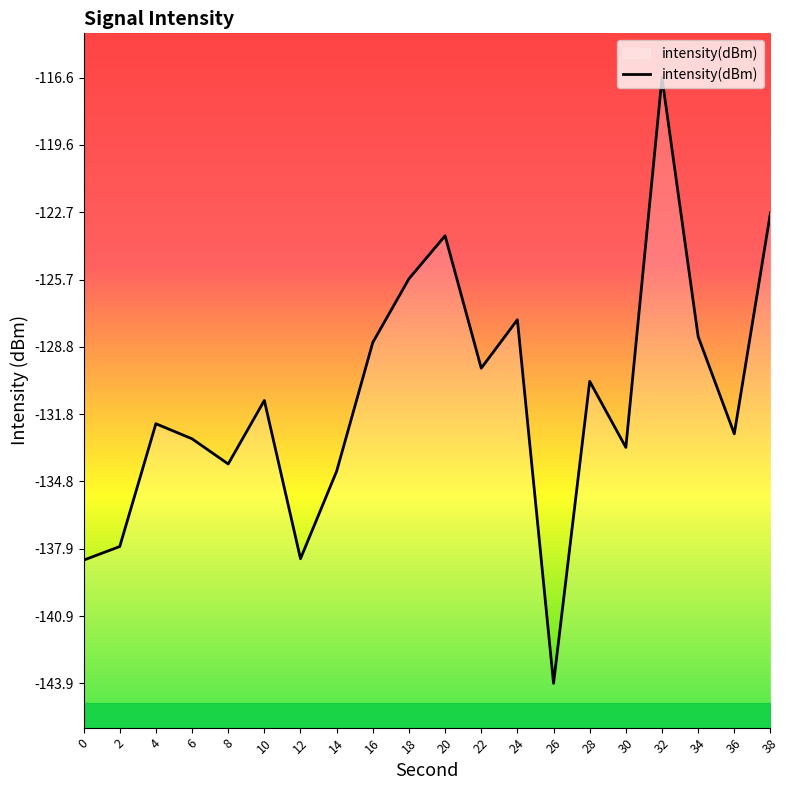

What is the difference between the values at 0 and 30?

5.1